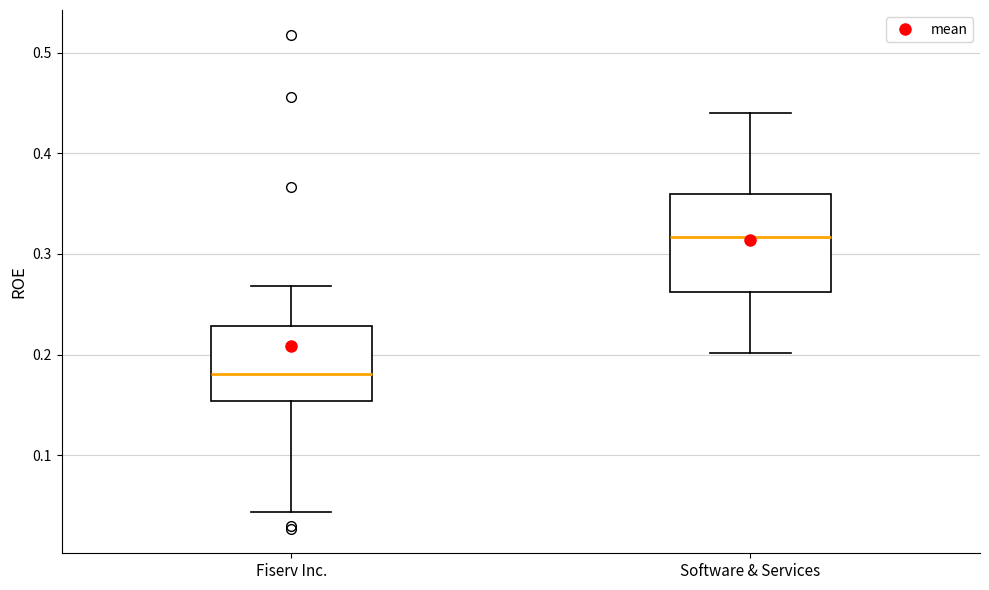

Where does the lower whisker of the box for Fiserv Inc. end on the y-axis? The values are not printed on the chart, so give them approximately, as read against the axis.

0.04